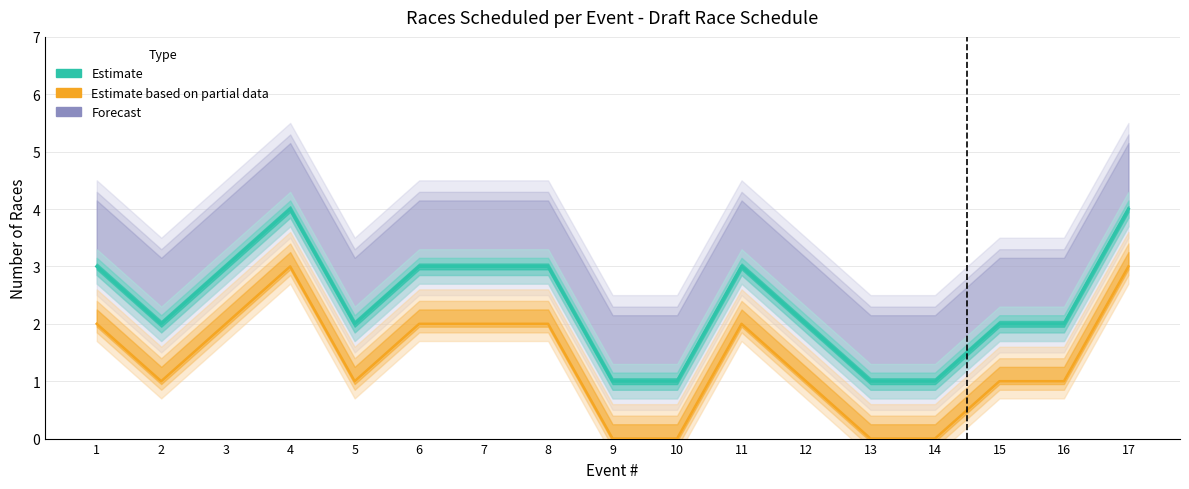

Reading left to right, list all the values displayed in this chart.

Races per Event (Estimate): 3	2	3	4	2	3	3	3	1	1	3	2	1	1	2	2	4
Races per Event (Partial): 2	1	2	3	1	2	2	2	0	0	2	1	0	0	1	1	3